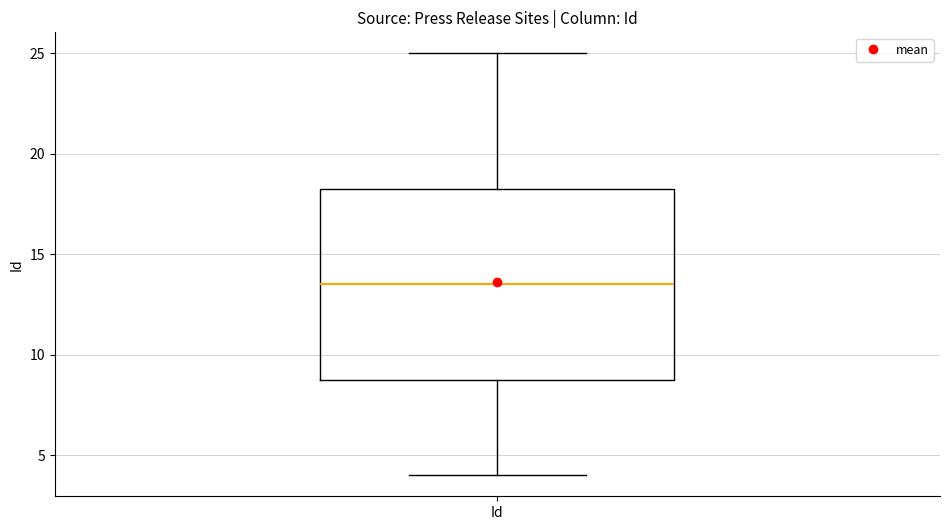

Where does the upper whisker of the box for Id end on the y-axis? The values are not printed on the chart, so give them approximately, as read against the axis.

25.0